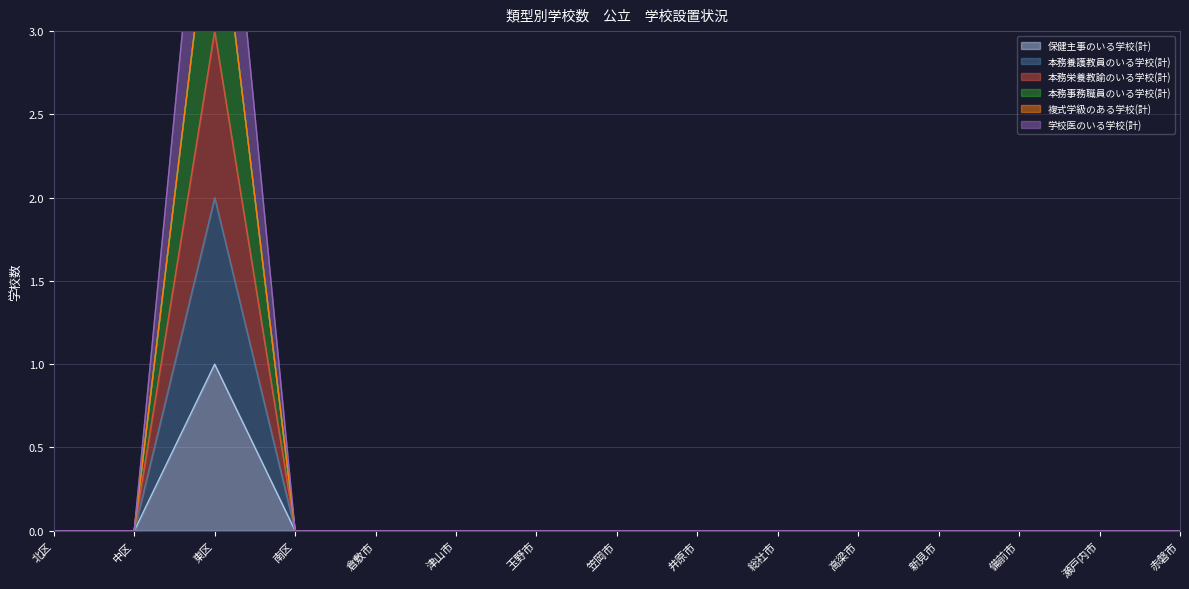

True or false: 保健主事のいる学校(計) and 本務事務職員のいる学校(計) intersect in this chart.

False